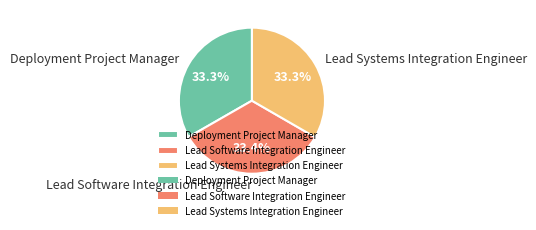

Is it true that Lead Systems Integration Engineer is 33% of the pie?

True